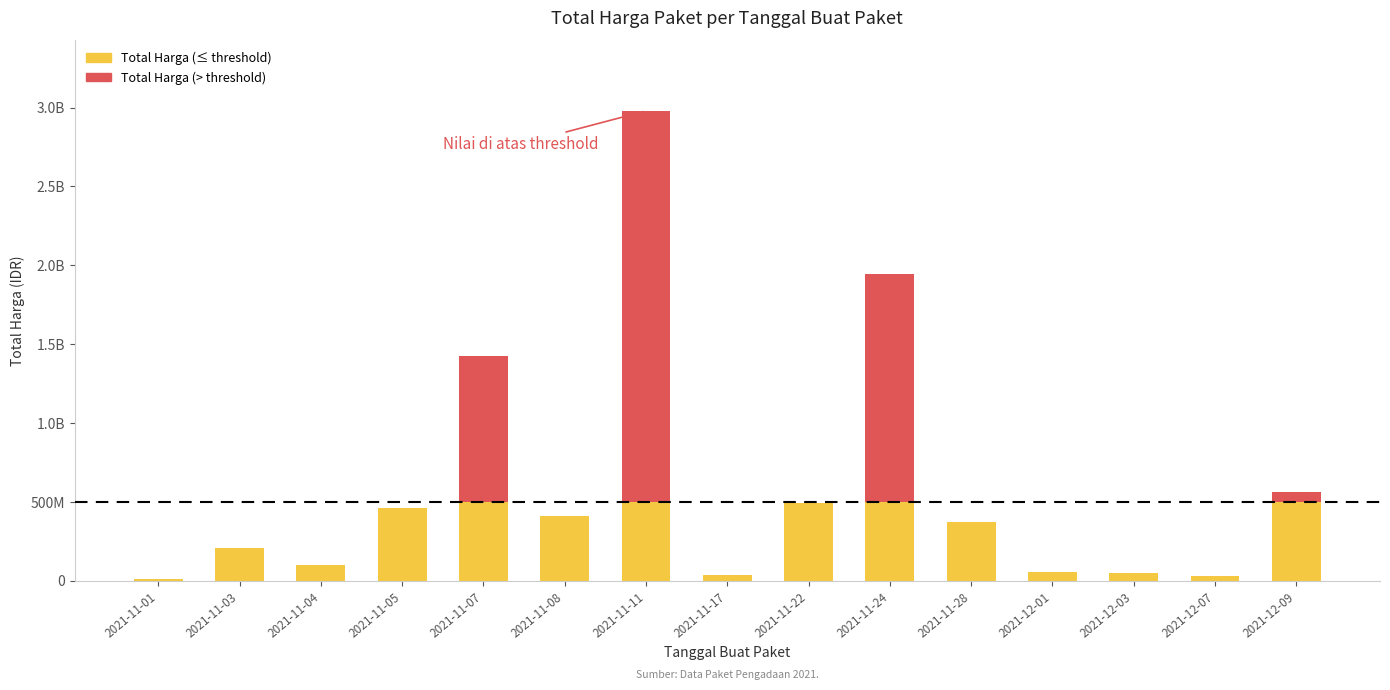

What is the total value across all series at 2021-11-22?

493000000